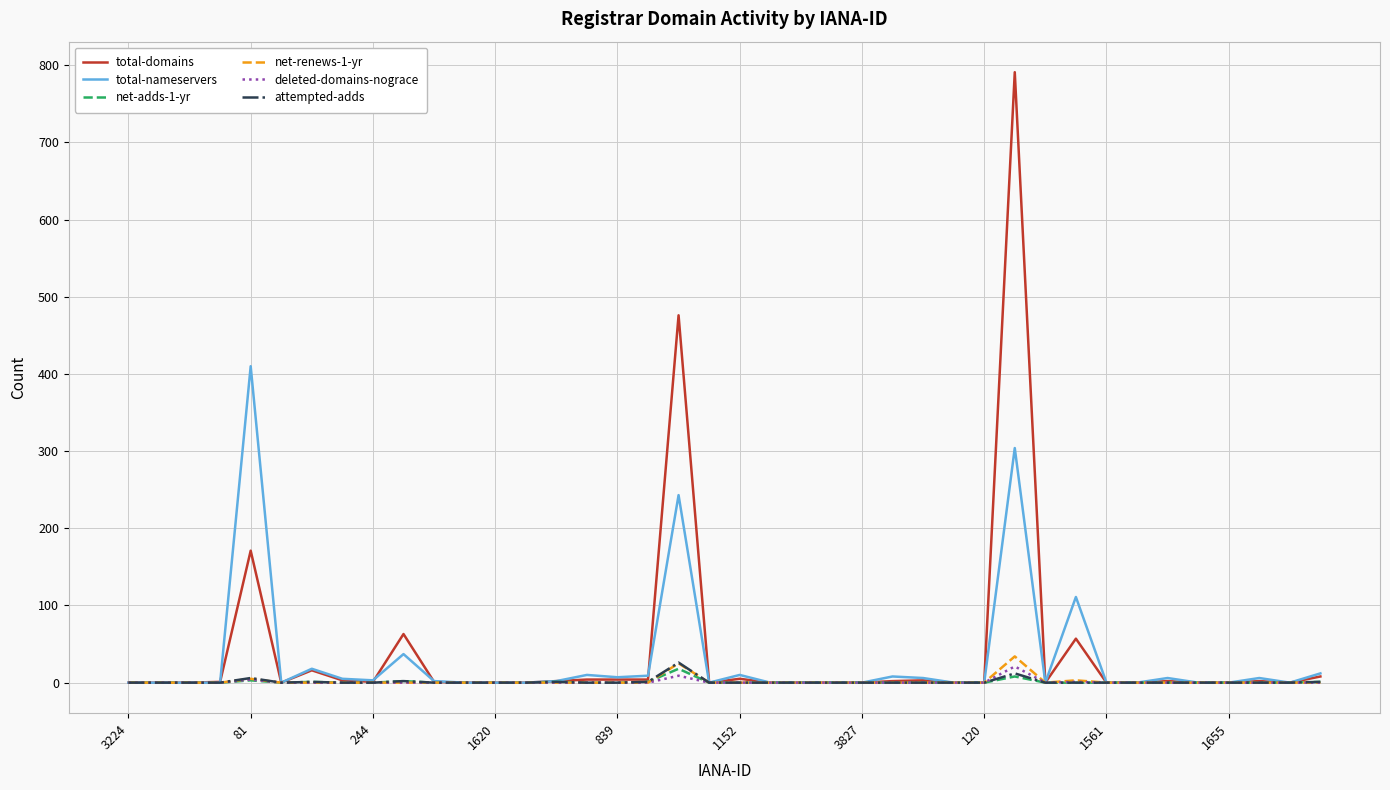

What are all the series names shown in the legend?

total-domains, total-nameservers, net-adds-1-yr, net-renews-1-yr, deleted-domains-nograce, attempted-adds